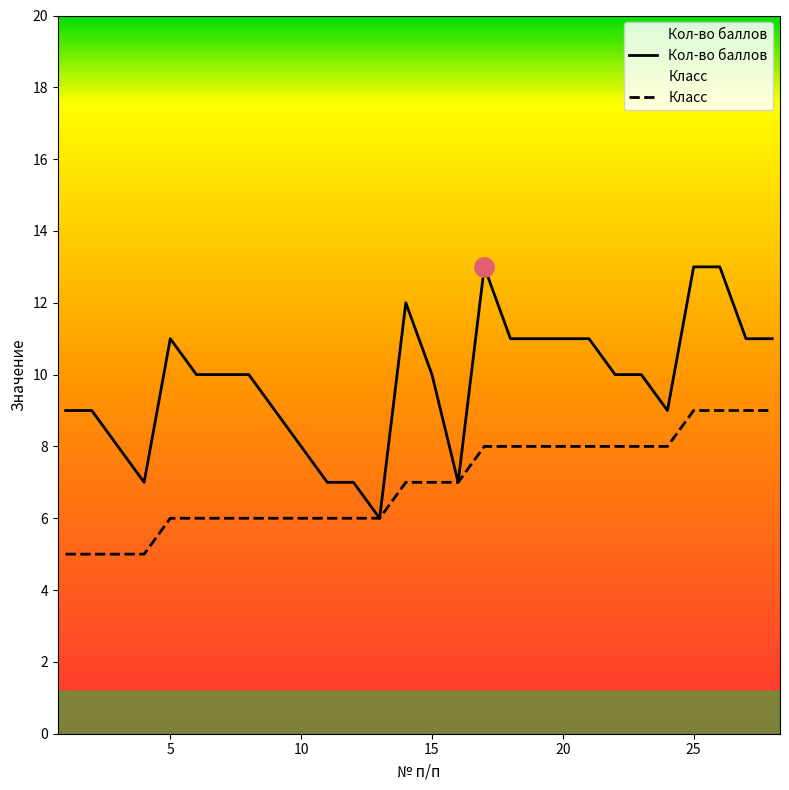

Reading left to right, list all the values displayed in this chart.

Кол-во баллов: 9	9	8	7	11	10	10	10	9	8	7	7	6	12	10	7	13	11	11	11	11	10	10	9	13	13	11	11
Класс: 5	5	5	5	6	6	6	6	6	6	6	6	6	7	7	7	8	8	8	8	8	8	8	8	9	9	9	9